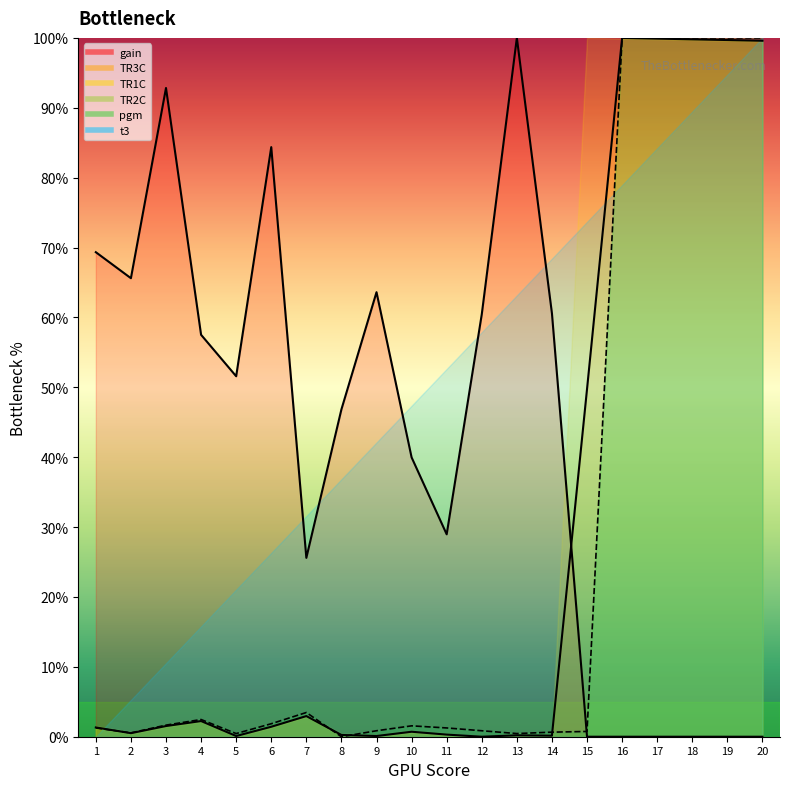

What is the difference between the second highest and second lowest values in the TR2C series?

99.5